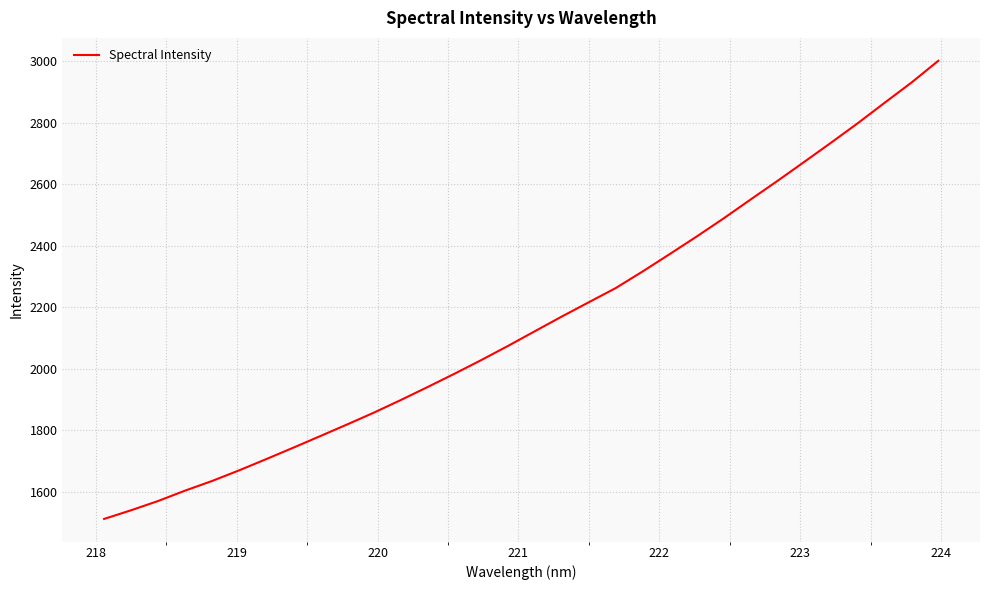

What is the greatest value displayed?

3001.4